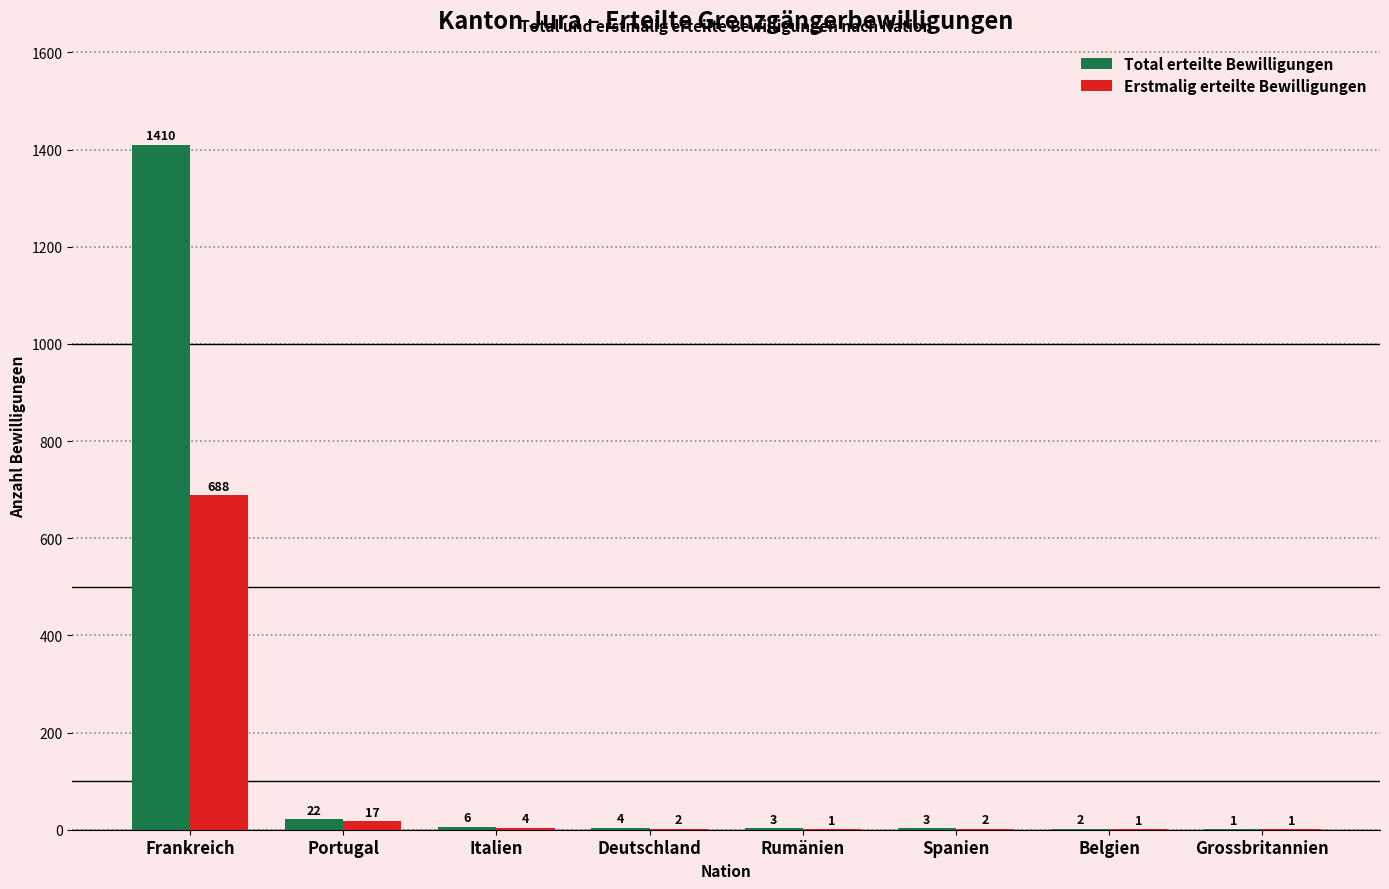

At which label does Erstmalig erteilte Bewilligungen first exceed 2?

Frankreich